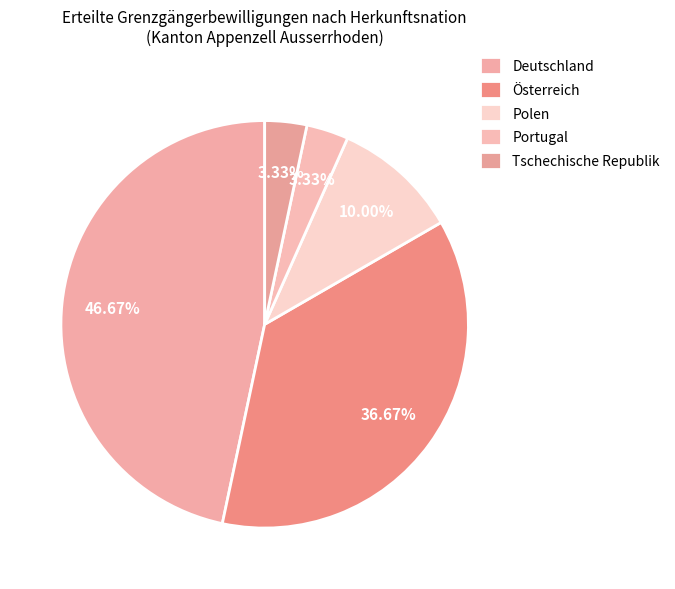

What is the smallest slice in the pie chart?

Portugal